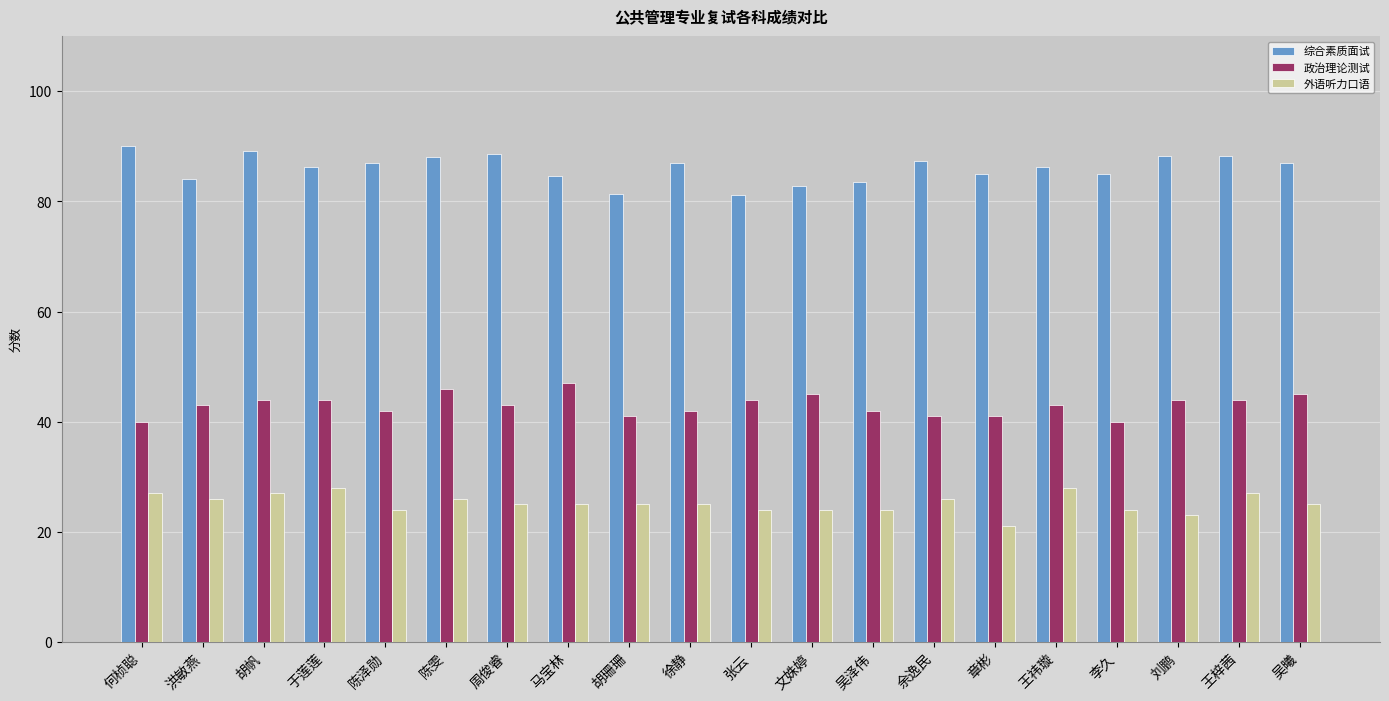

True or false: 政治理论测试 has a value of 56.0 at 吴泽伟.

False